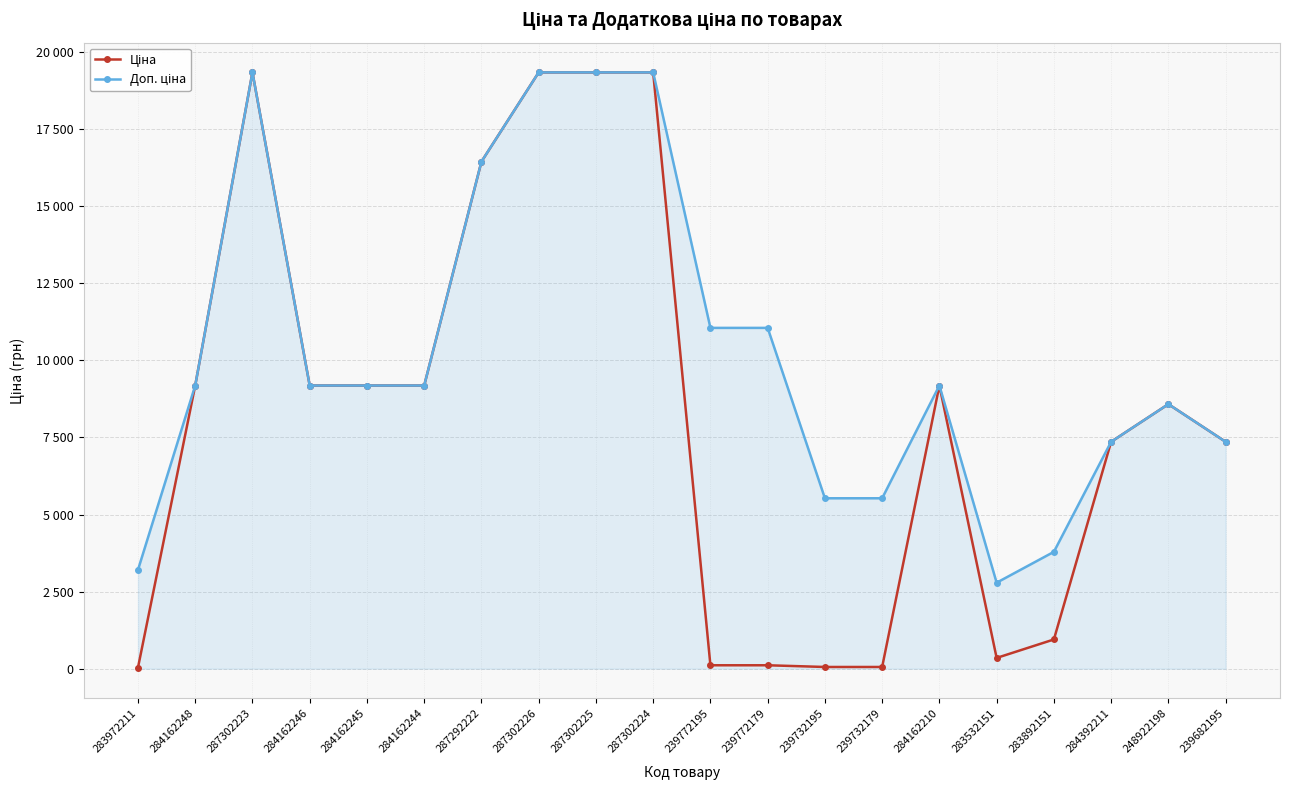

Is this an area chart (filled region under the line)?

Yes